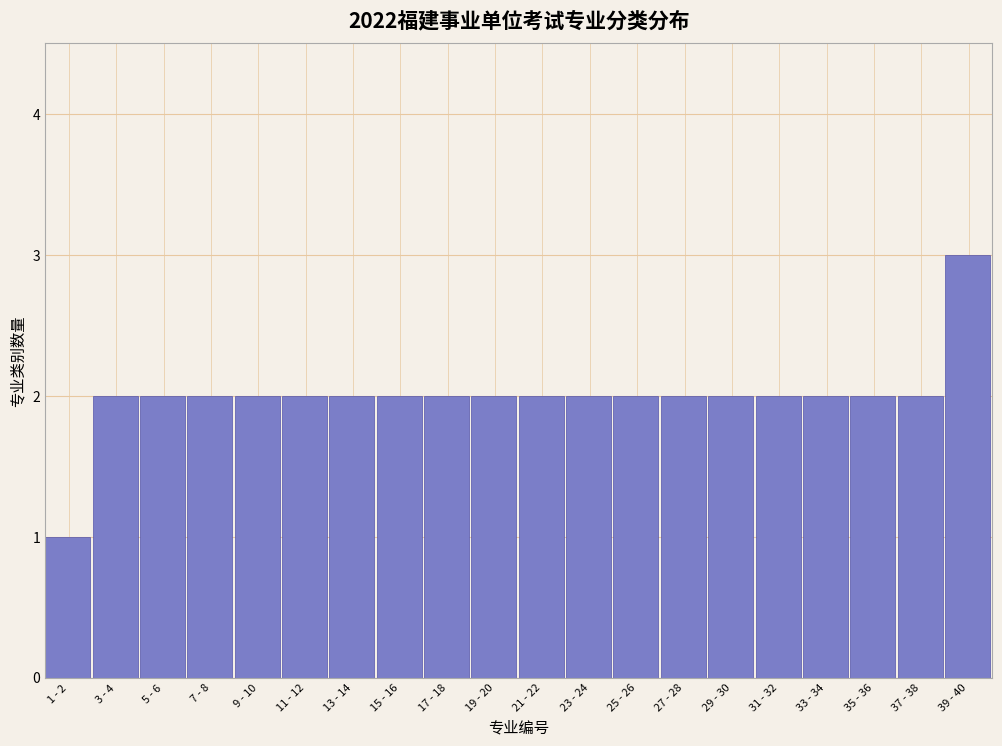

Reading right to left, transcribe all the data shown in this chart.

3	2	2	2	2	2	2	2	2	2	2	2	2	2	2	2	2	2	2	1